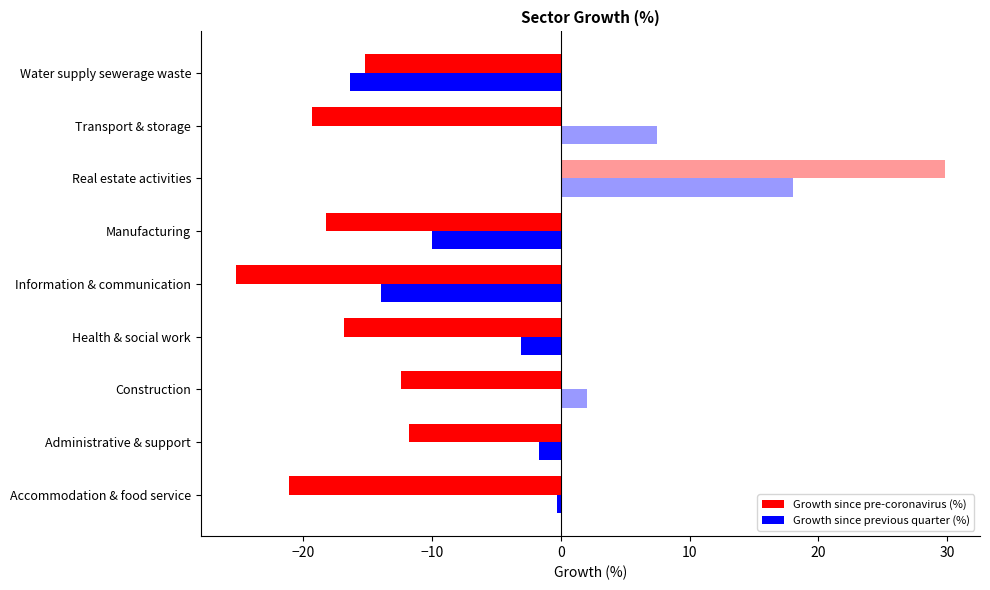

What is the greatest value displayed?

29.8